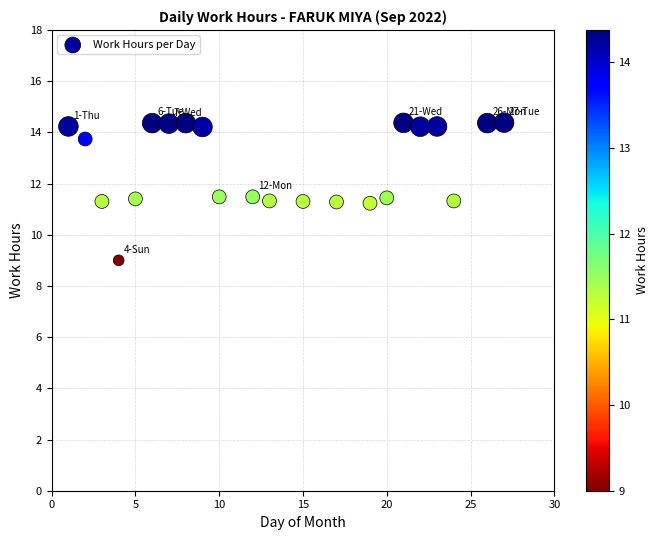

What is the range of X values (max minus min)?

26.0